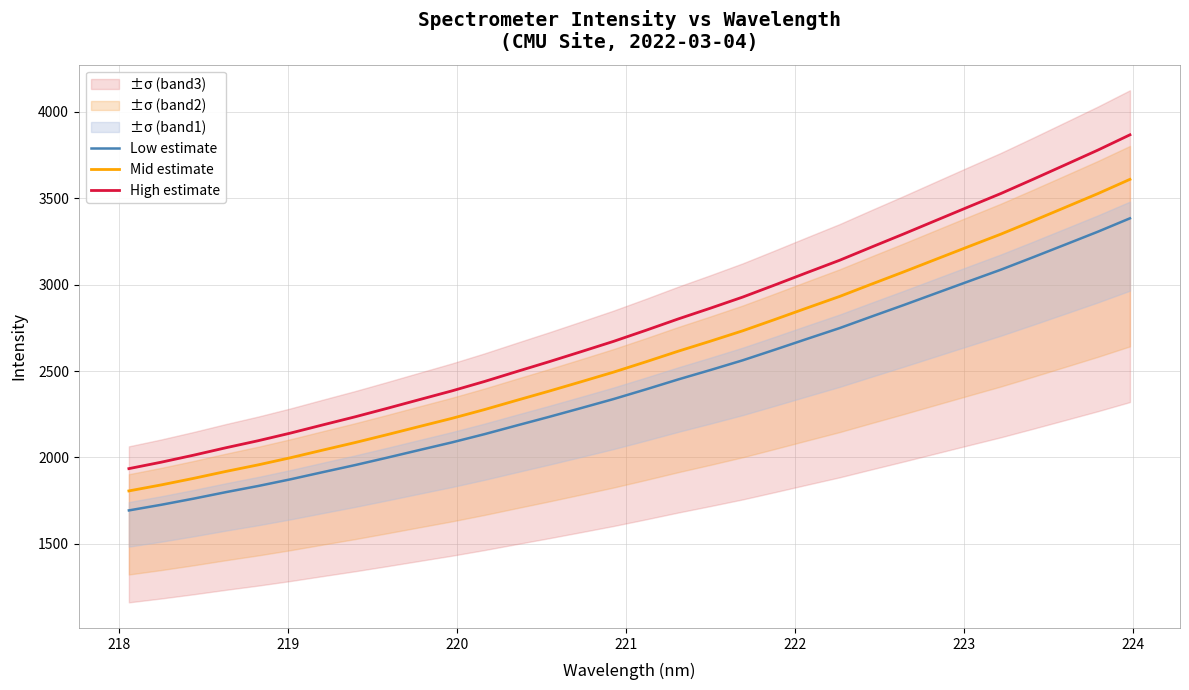

What is the maximum value for High estimate?

3867.3